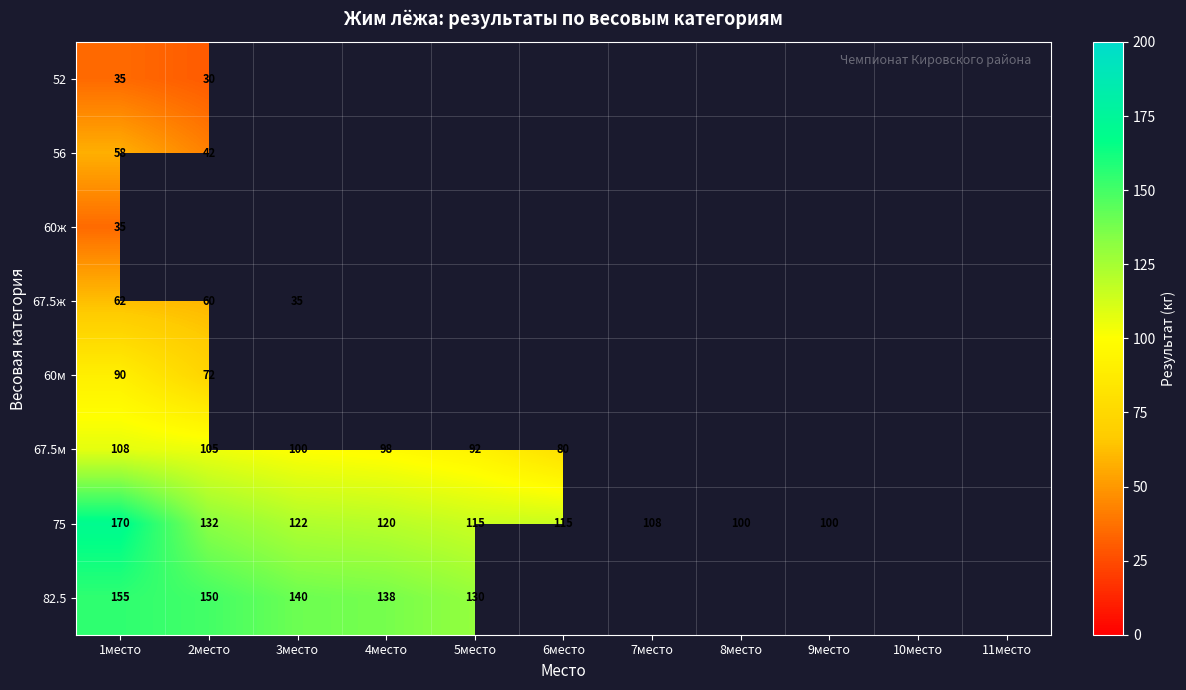

True or false: 56 has a value of 86 at 1место.

False